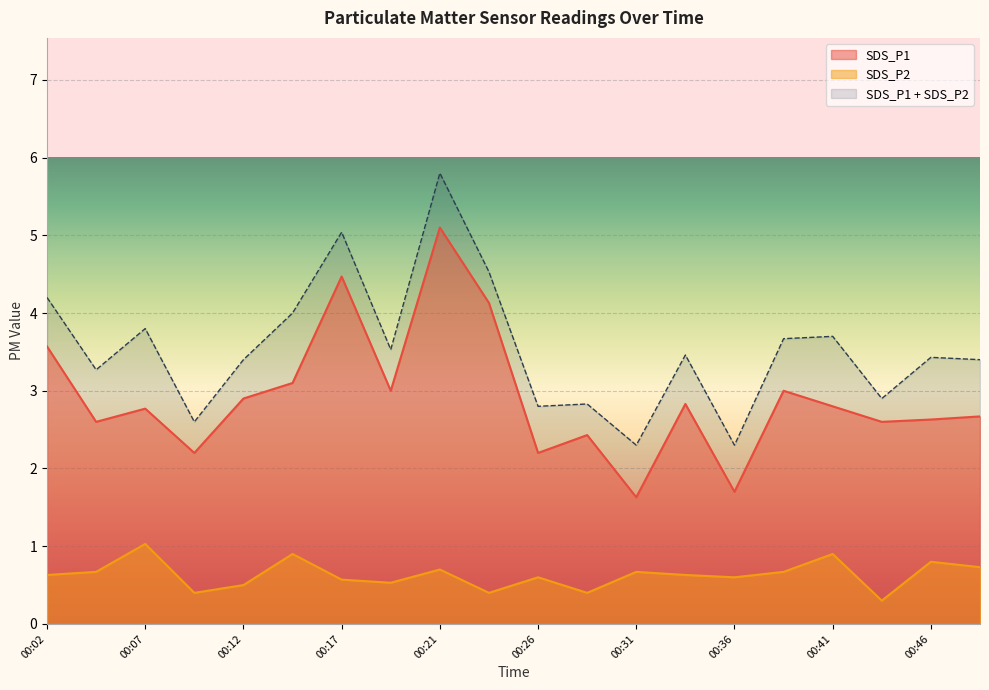

How many lines are shown in the chart?

3